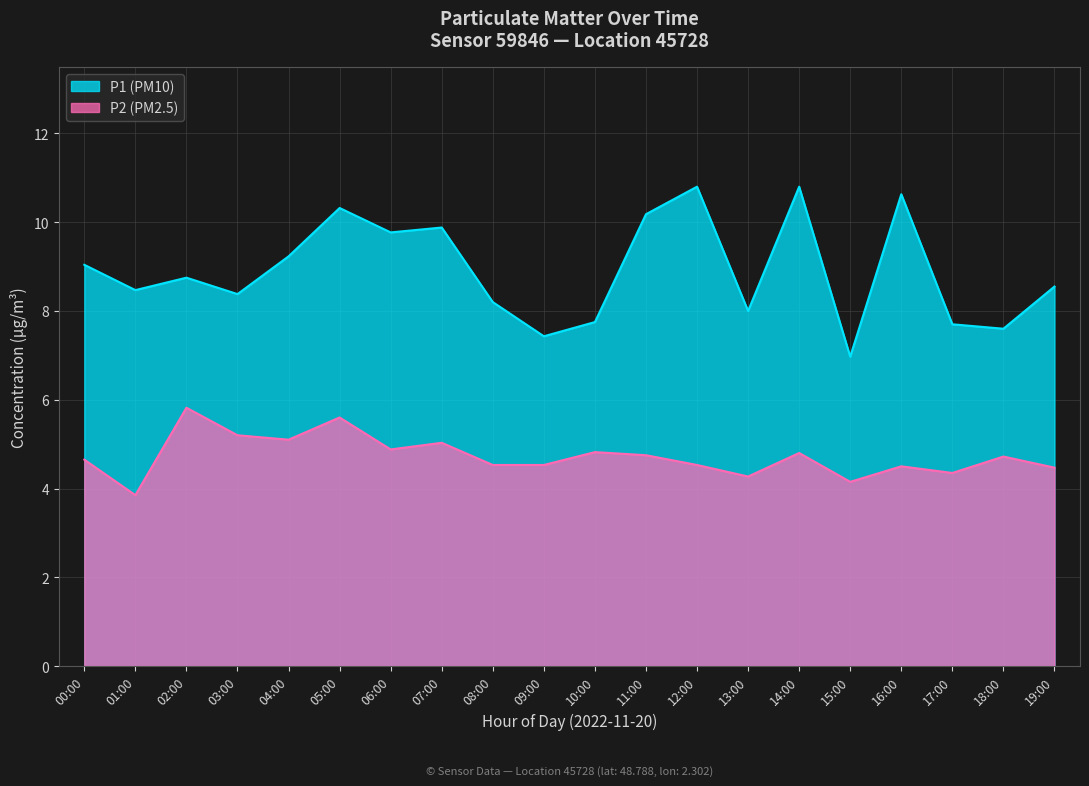

At 11:00, list the series in order from largest to smallest.

P1 (PM10), P2 (PM2.5)